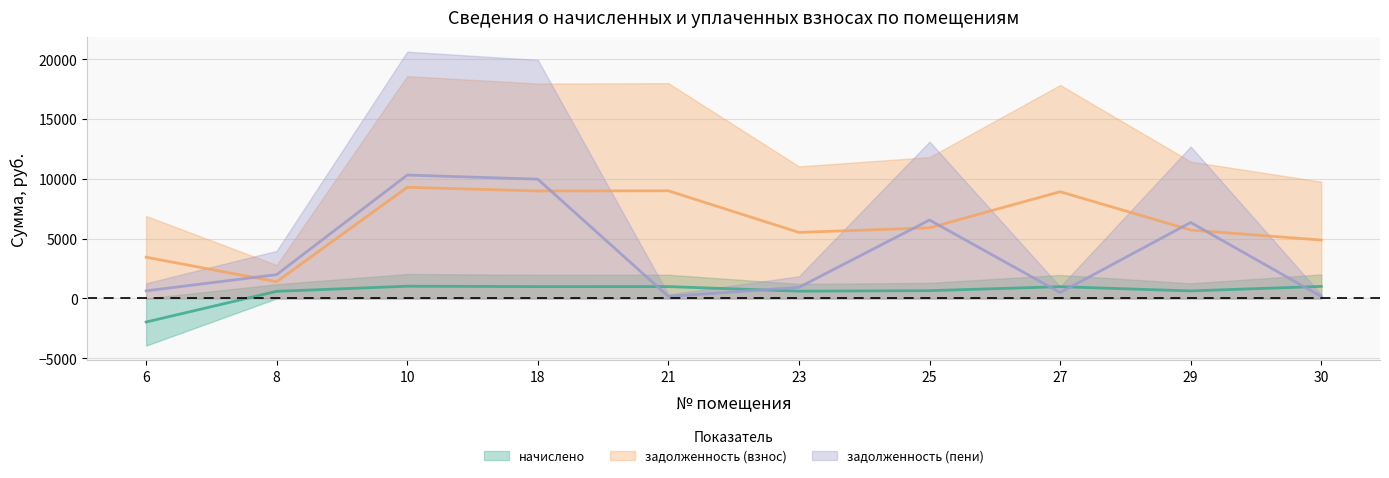

How many series are shown in this chart?

3